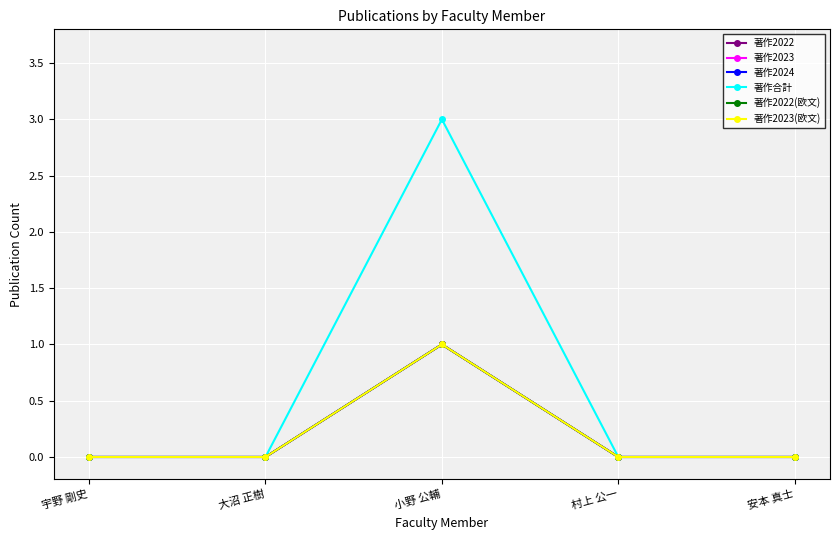

True or false: 著作2022 has more than 0 interior local peaks.

True